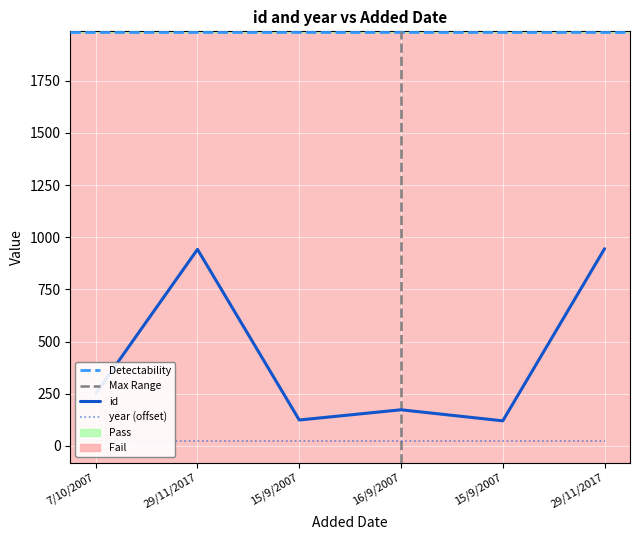

The chart shows a value of 251 at 7/10/2007. True or false?

True